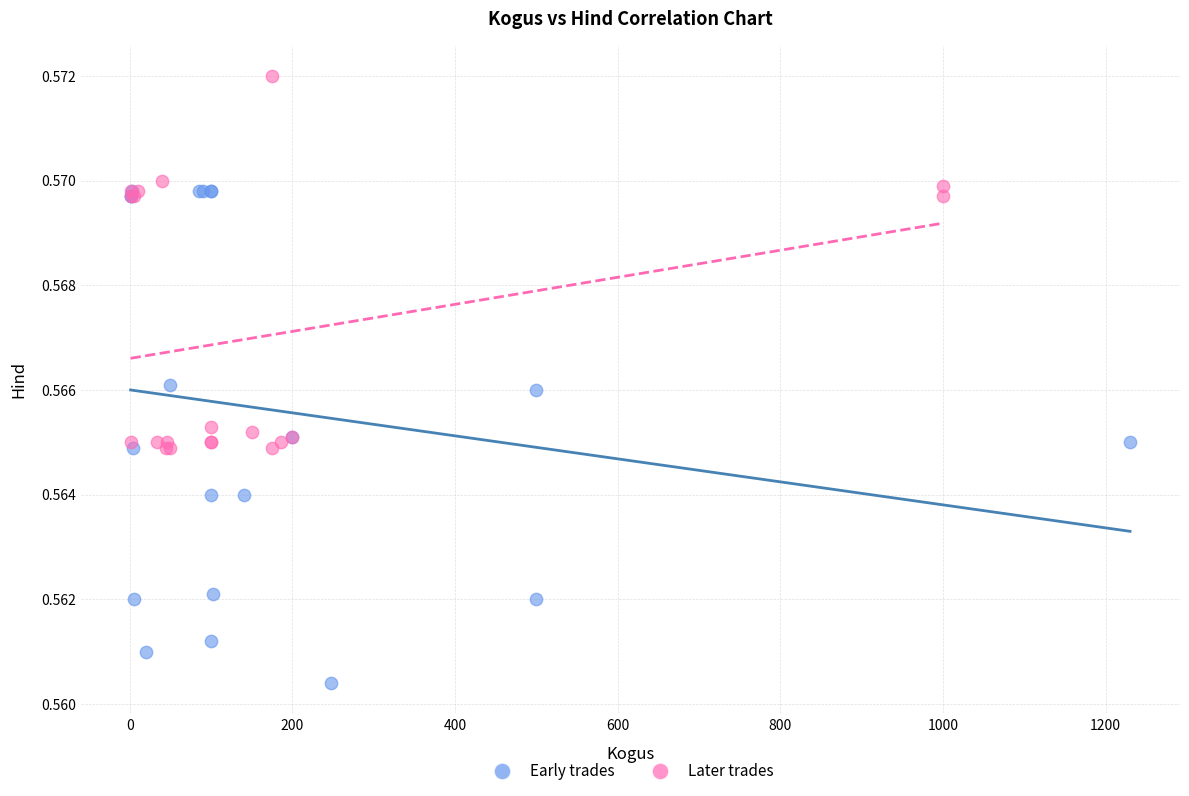

Which series contains the lowest Y value?

Early trades